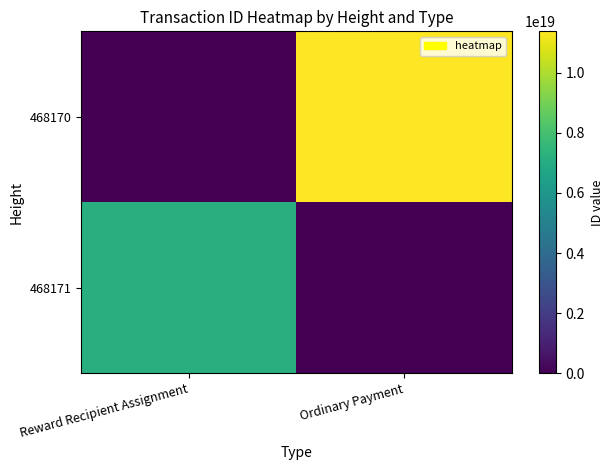

How many categories are shown in the chart?

2